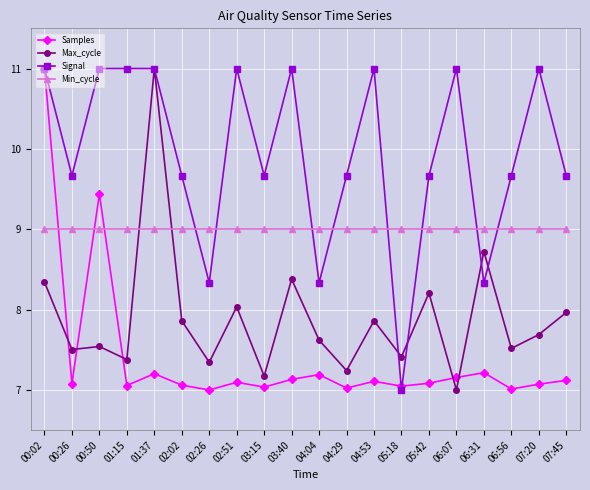

What is the sum of all Samples values?

148.1